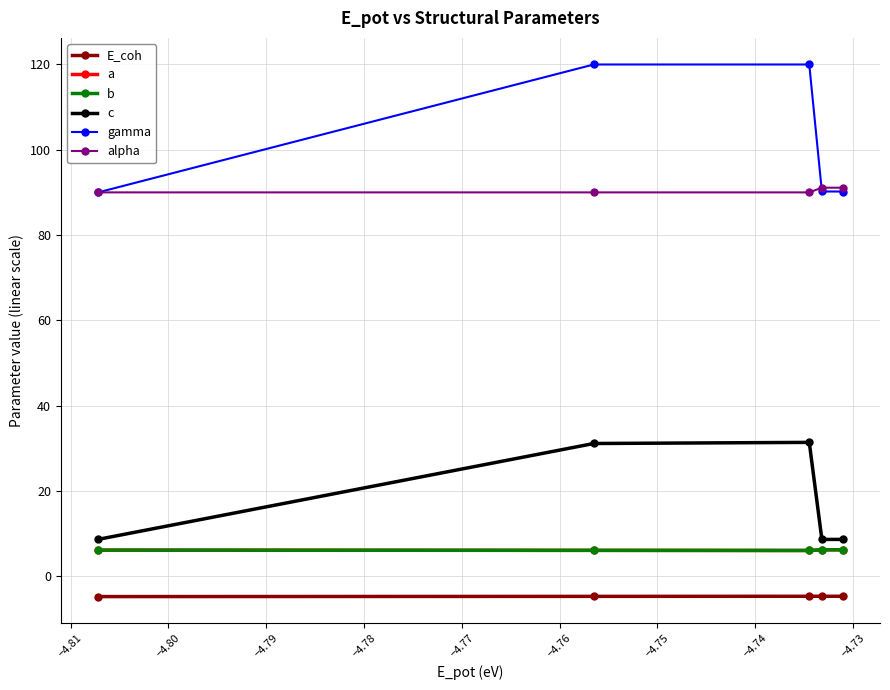

Which series has the largest total across all categories?

gamma